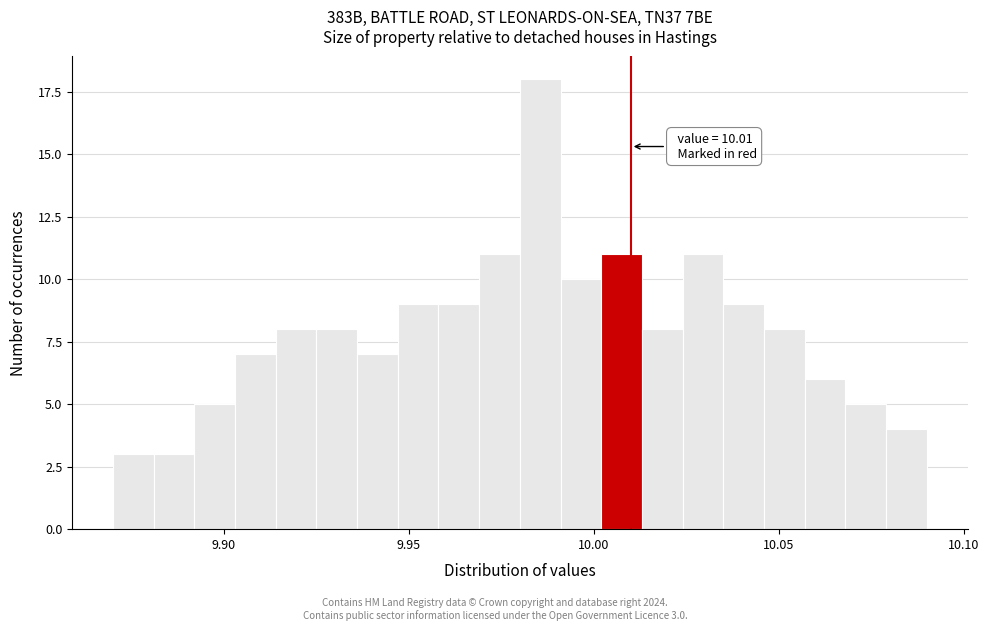

Read against the x-axis, roughly where is the centre of the tallest bar?

9.985